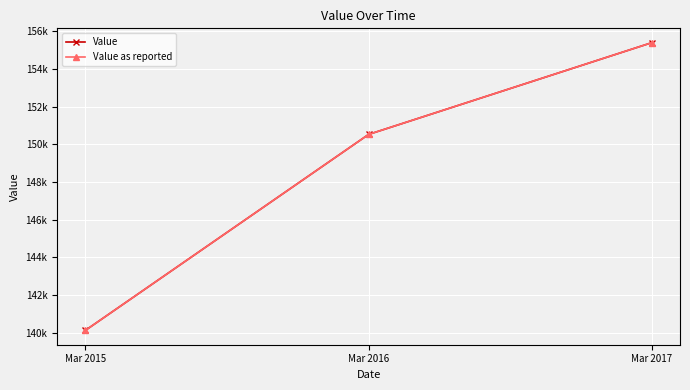

What is the value of the Value as reported point at the 2nd from the left?

150518.8